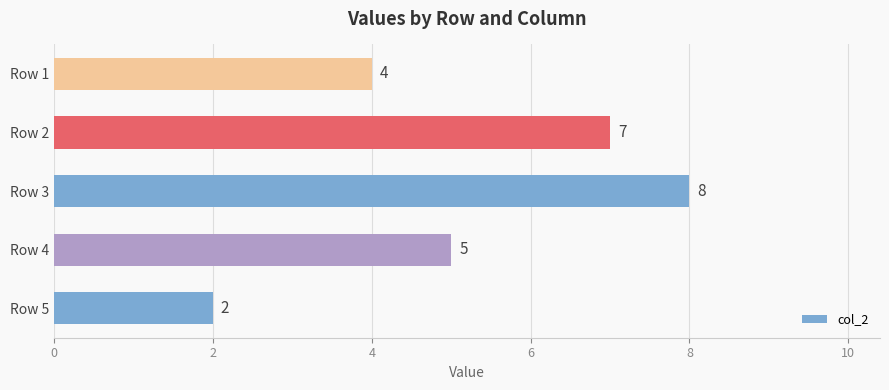

Approximately how many times larger is the value at Row 3 compared to Row 2?

1.1